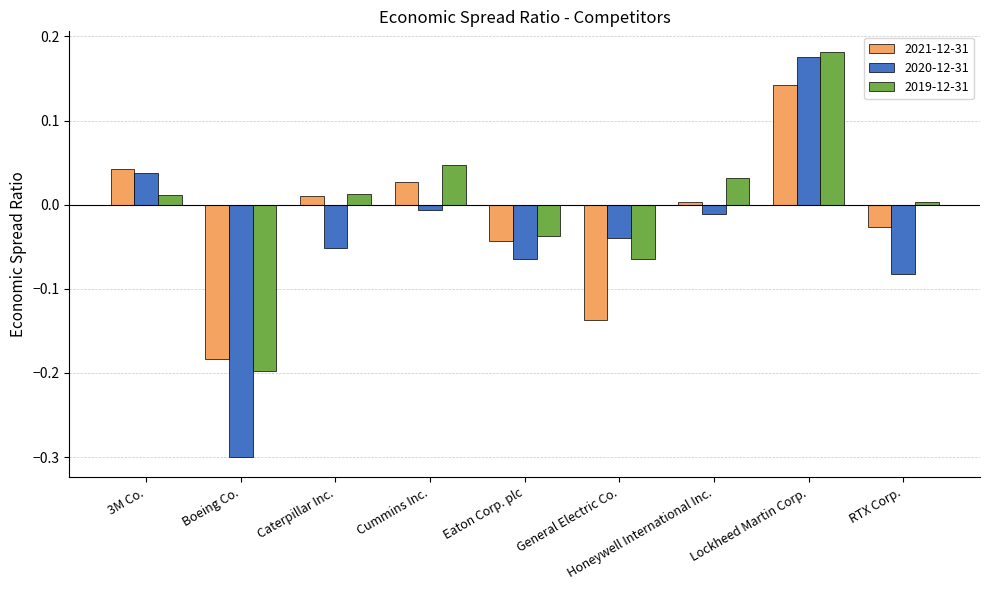

At which label is 2019-12-31 closest to 0?

RTX Corp.